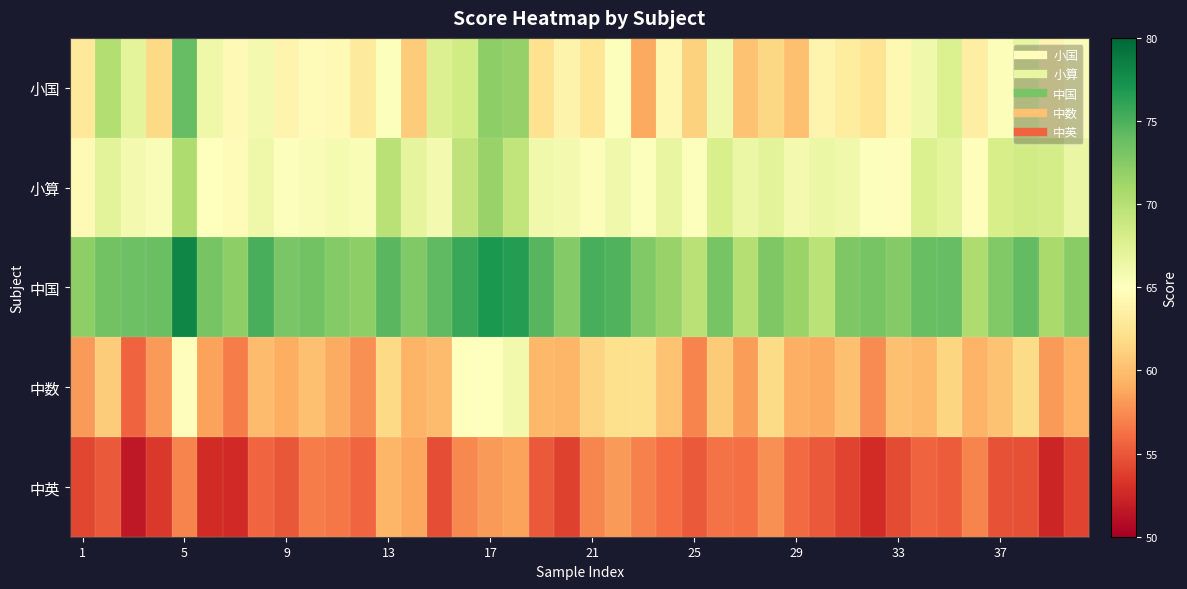

Count the number of data series in this chart.

5